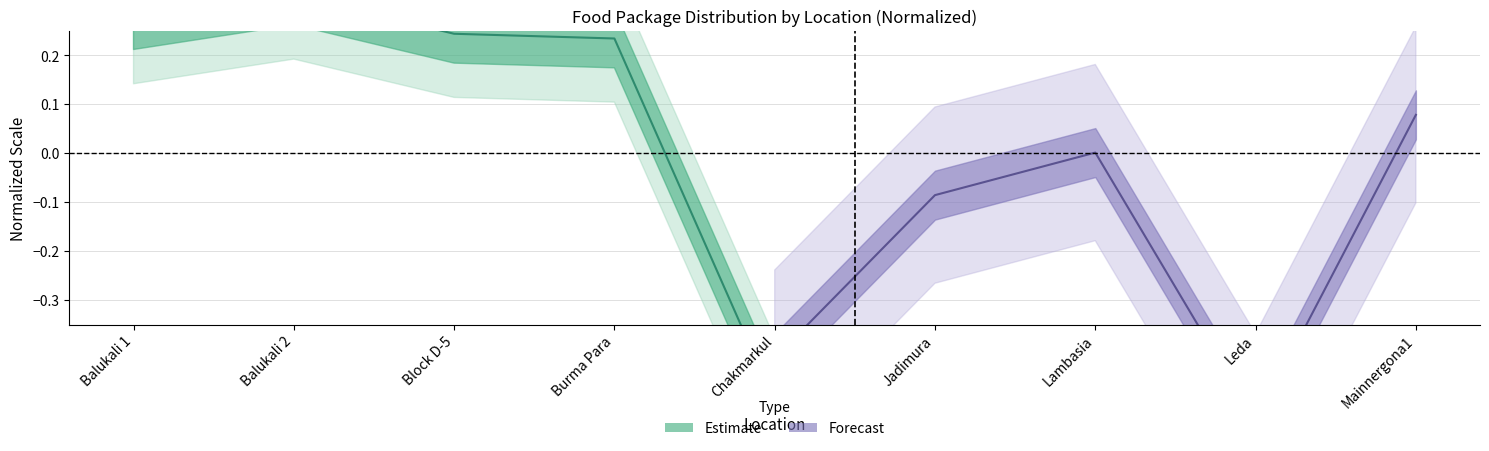

How many data points in Forecast are above 0?

2